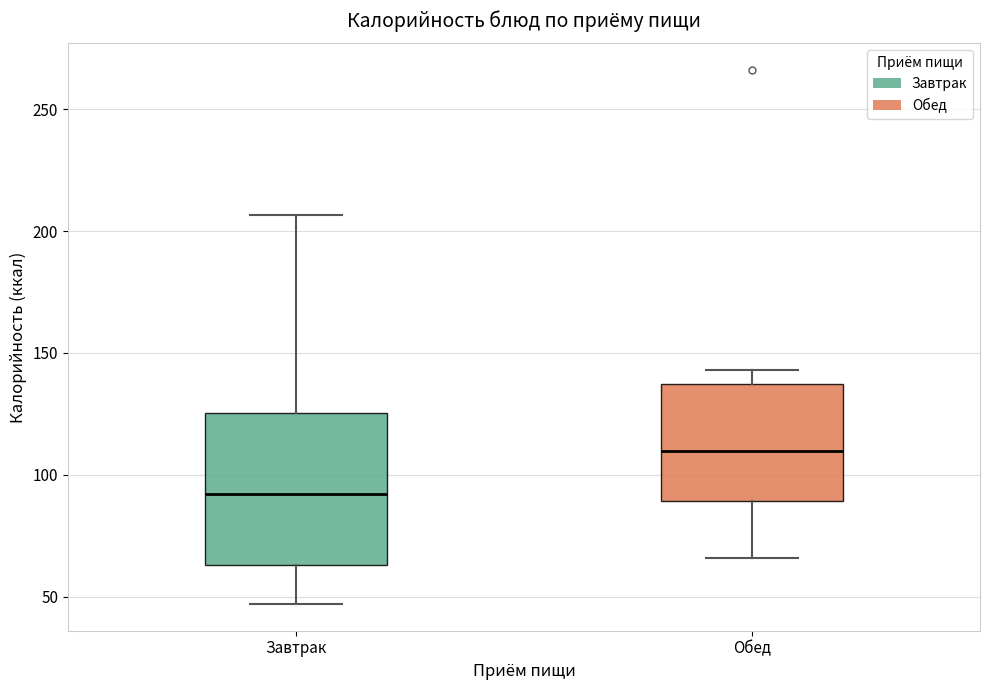

Which box has the lowest median line?

Завтрак